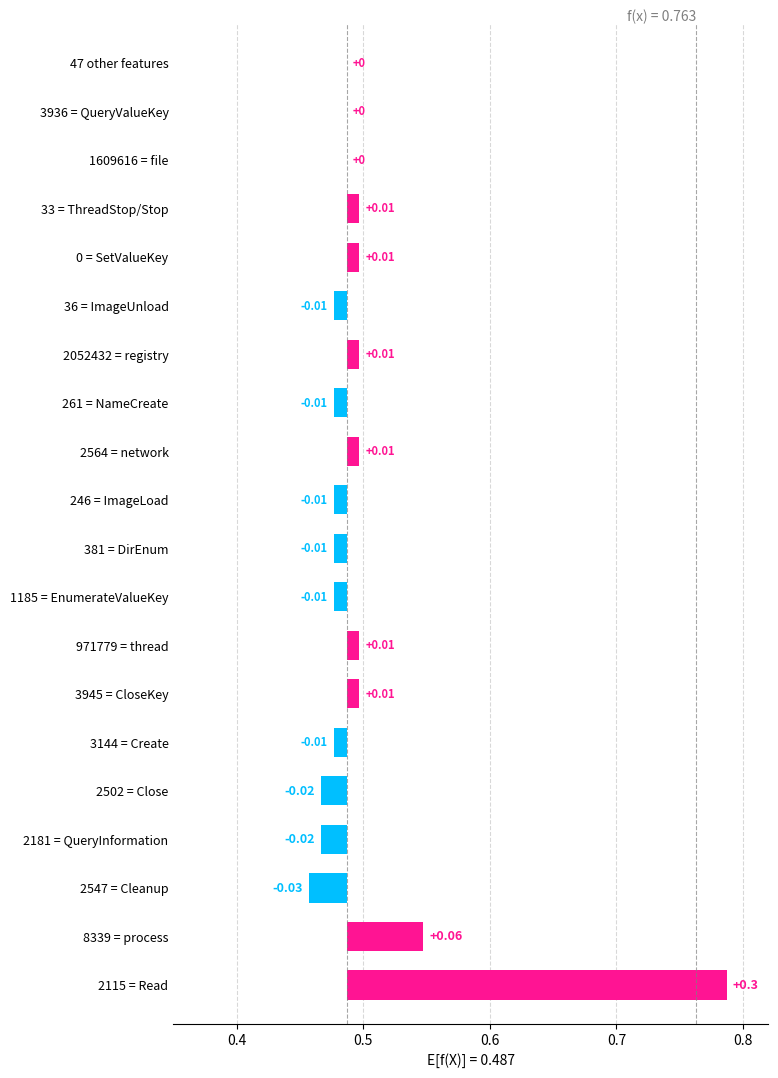

The chart shows a value of -0.0 at 2181 = QueryInformation. True or false?

True